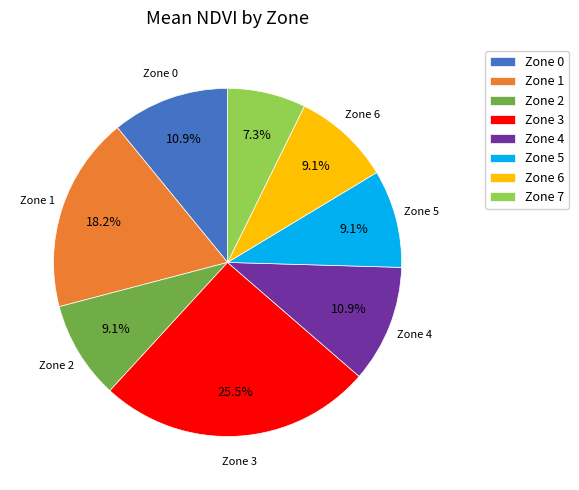

What percentage is NOT represented by Zone 4?

89.1%